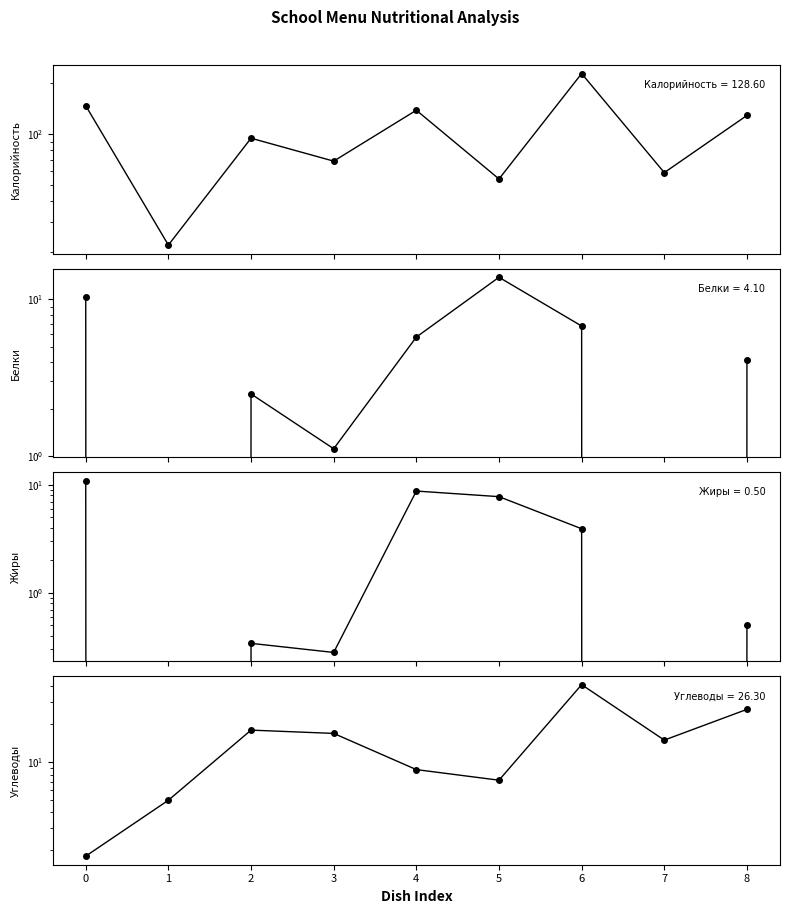

What is the maximum value for Углеводы?

41.3